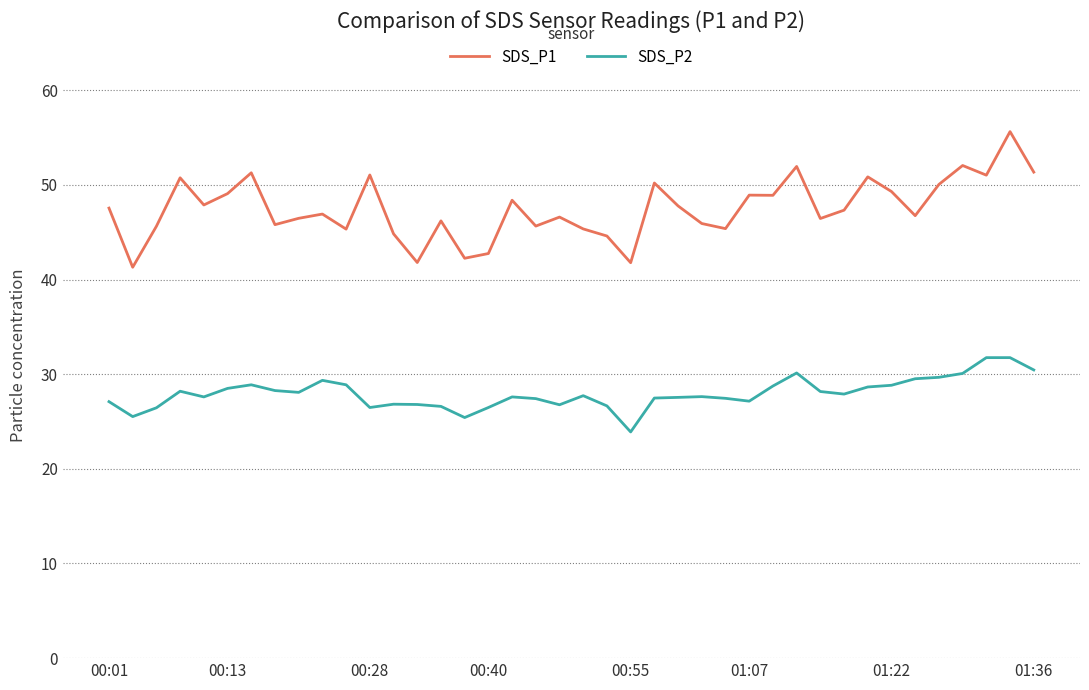

What is the highest value of the SDS_P1 series?

55.6